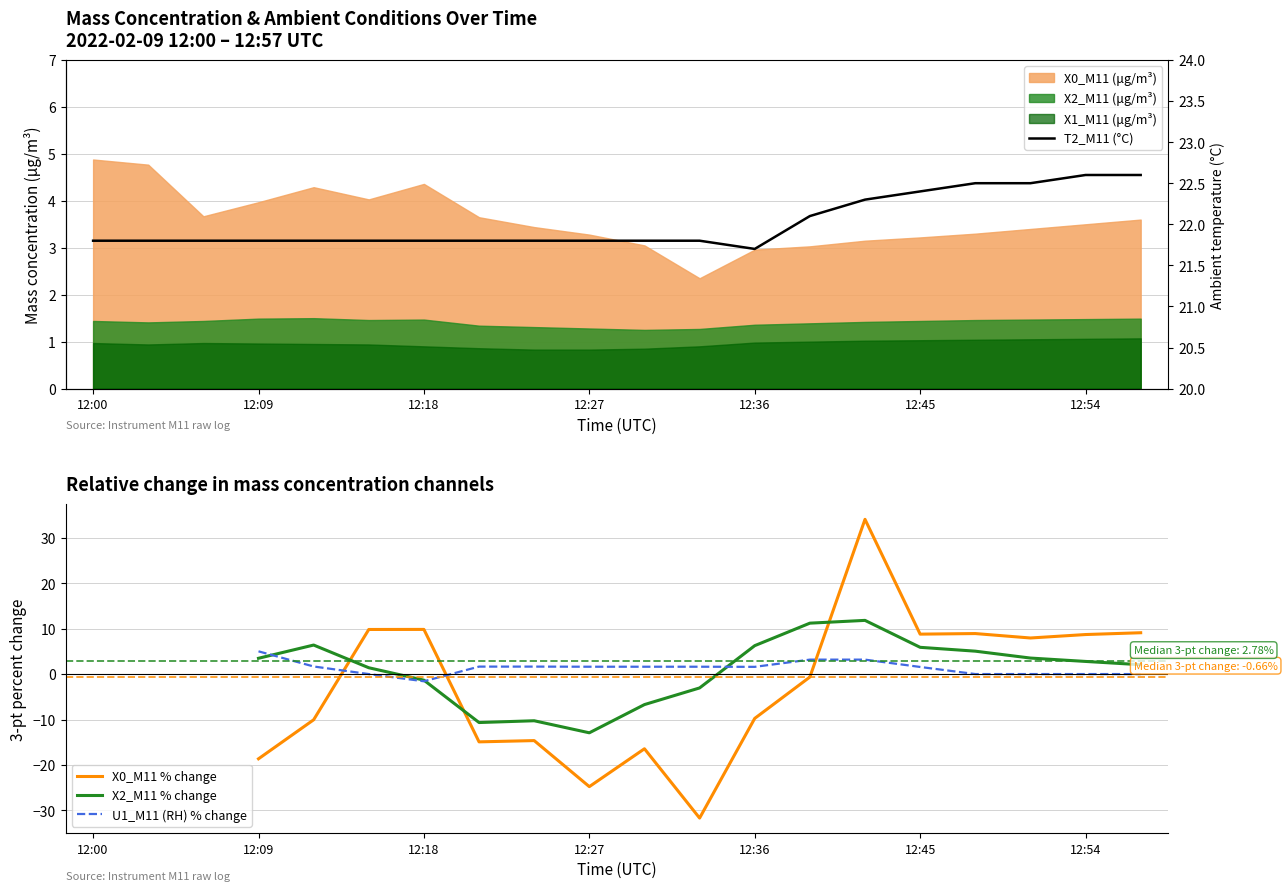

True or false: X2_M11 % change and U1_M11 (RH) % change intersect in this chart.

True